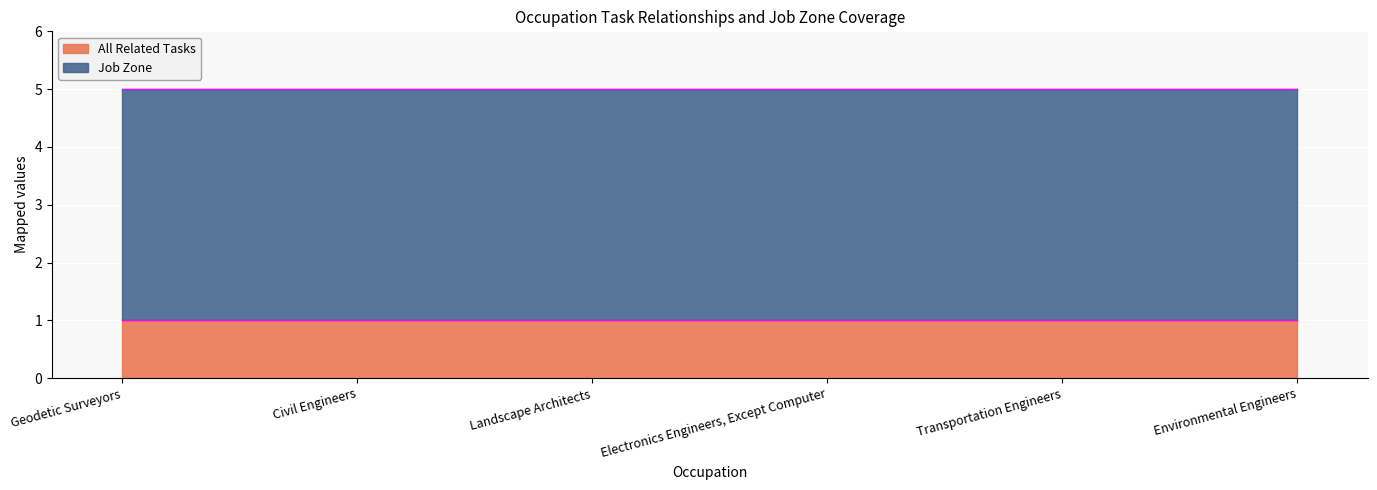

Reading left to right, what are all the values shown in this chart?

All Related Tasks: 1	1	1	1	1	1
Job Zone: 4	4	4	4	4	4